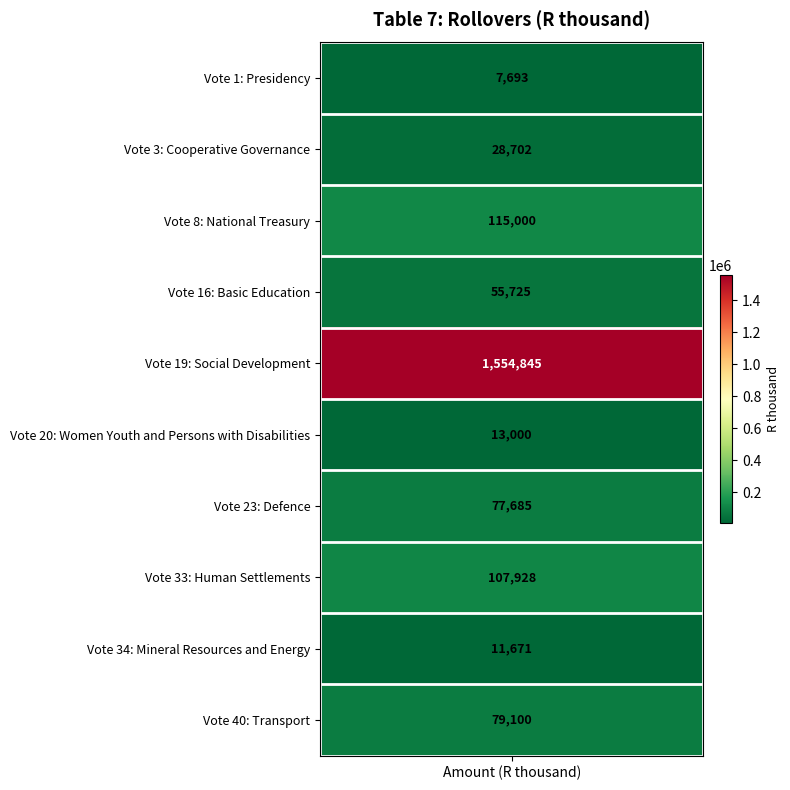

Count the number of values greater than 77685.

4